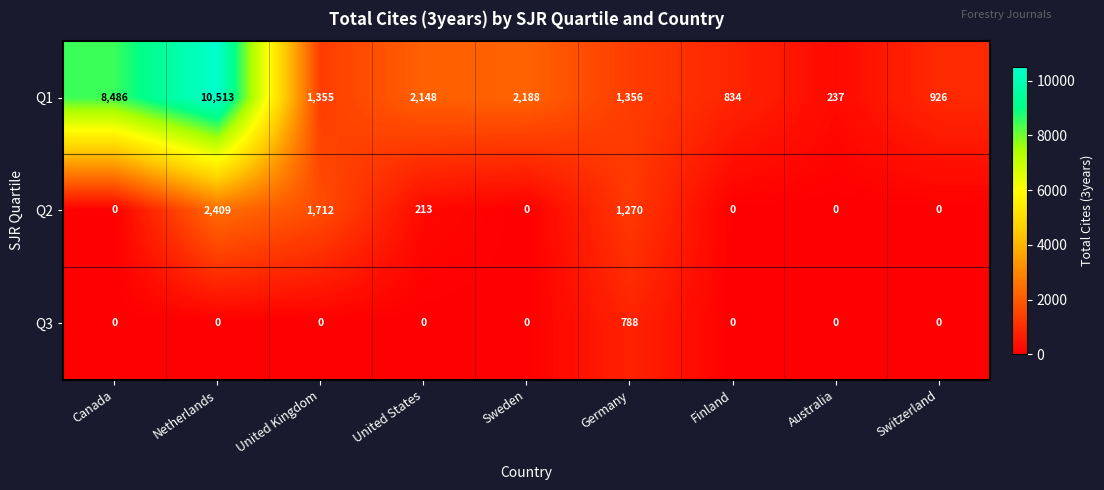

Reading left to right, what are all the values shown in this chart?

Q1: Canada=8486	Netherlands=10513	United Kingdom=1355	United States=2148	Sweden=2188	Germany=1356	Finland=834	Australia=237	Switzerland=926
Q2: Canada=0	Netherlands=2409	United Kingdom=1712	United States=213	Sweden=0	Germany=1270	Finland=0	Australia=0	Switzerland=0
Q3: Canada=0	Netherlands=0	United Kingdom=0	United States=0	Sweden=0	Germany=788	Finland=0	Australia=0	Switzerland=0